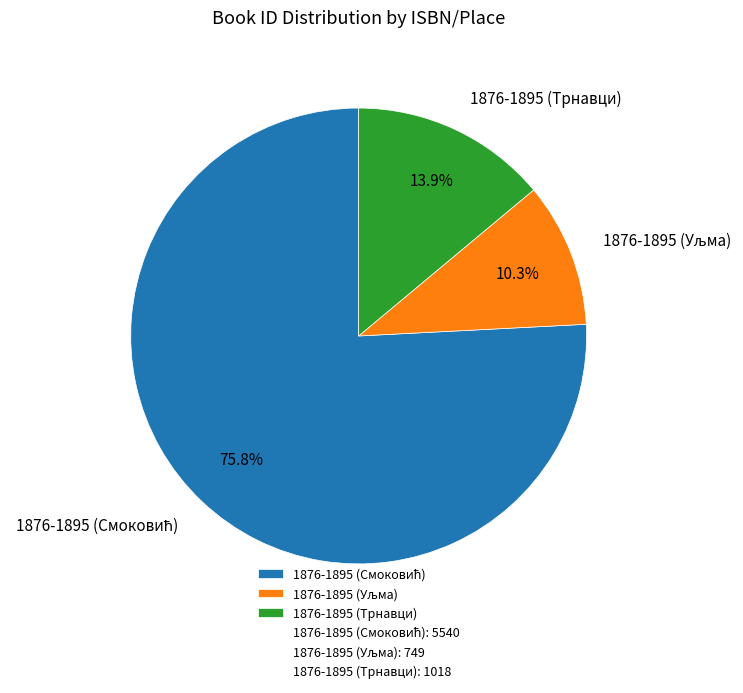

Is there any slice that represents more than half of the pie?

Yes